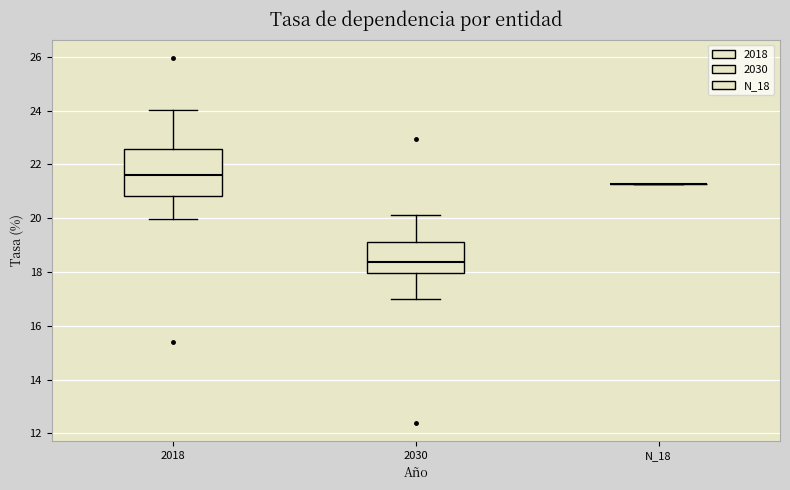

Reading left to right, transcribe this box plot: for each box, give where its median line is, the range the box spans, and where its two whiskers end, as read against the y-axis. The values are not printed on the chart, so give them approximately, as read against the axis.

2018: median 21.6, box 20.8 to 22.6, whiskers 20.0 to 24.0
2030: median 18.4, box 18.0 to 19.2, whiskers 17.0 to 20.2
N_18: box collapsed to a line at 21.2, whiskers 21.2 to 21.2